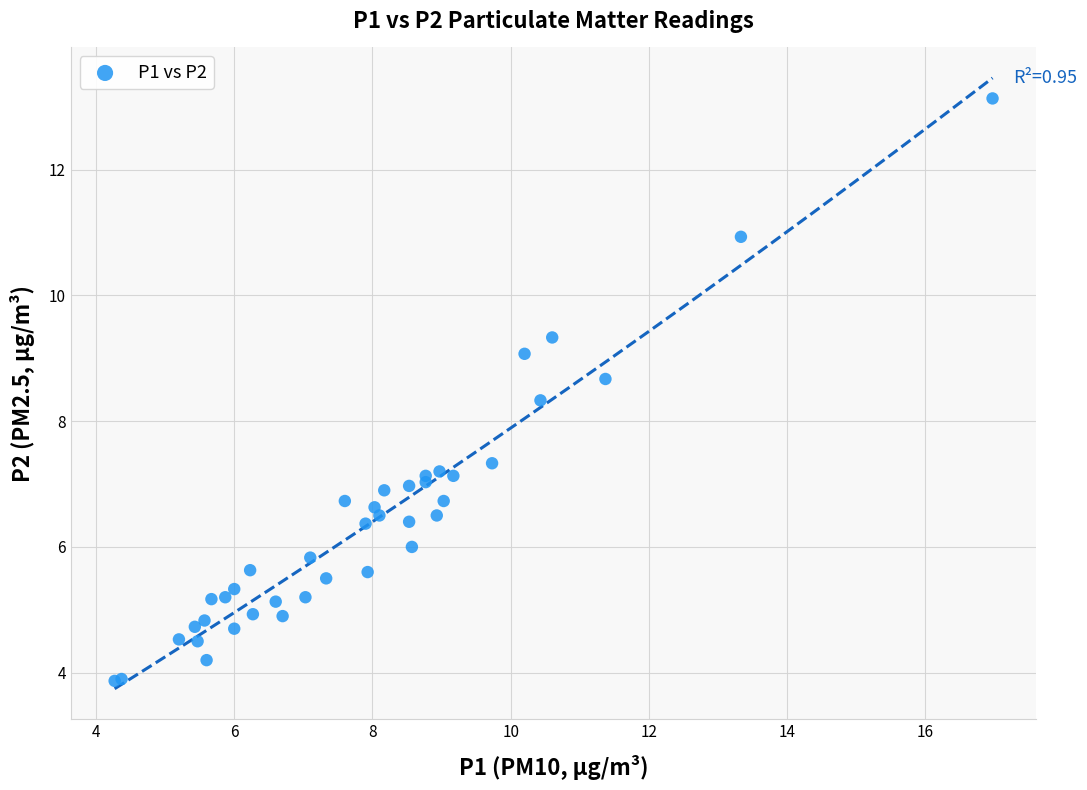

What Y value in the scatter plot is closest to 8?

8.3